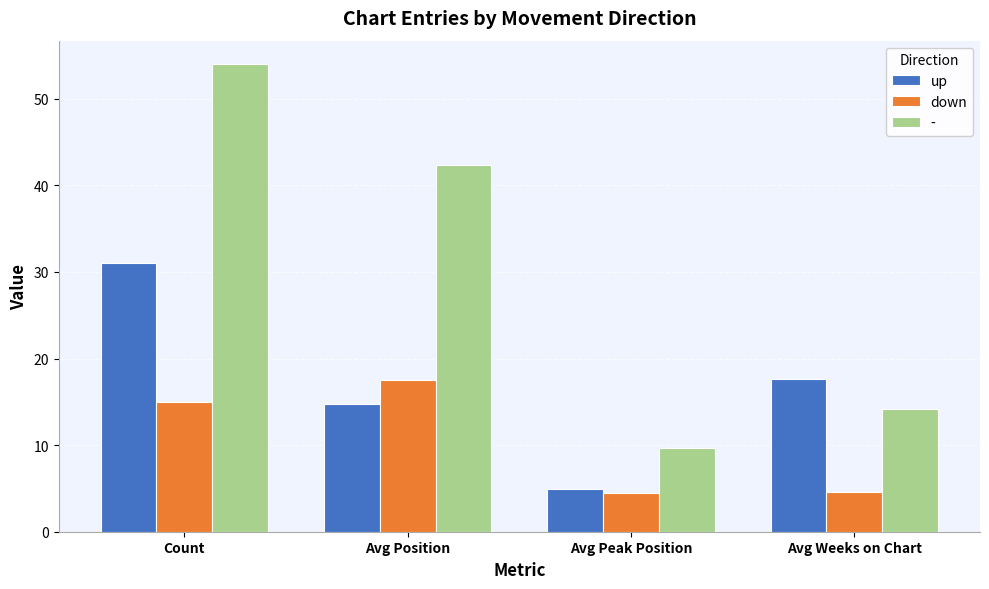

Which series changed the most between Avg Peak Position and Avg Weeks on Chart?

up